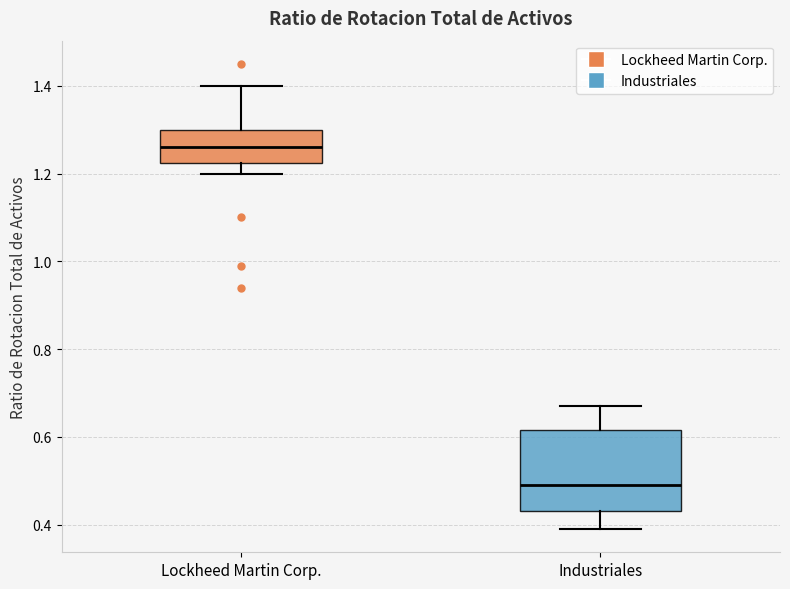

Reading left to right, transcribe this box plot: for each box, give where its median line is, the range the box spans, and where its two whiskers end, as read against the y-axis. The values are not printed on the chart, so give them approximately, as read against the axis.

Lockheed Martin Corp.: median 1.26, box 1.22 to 1.30, whiskers 1.20 to 1.40
Industriales: median 0.50, box 0.44 to 0.62, whiskers 0.40 to 0.68